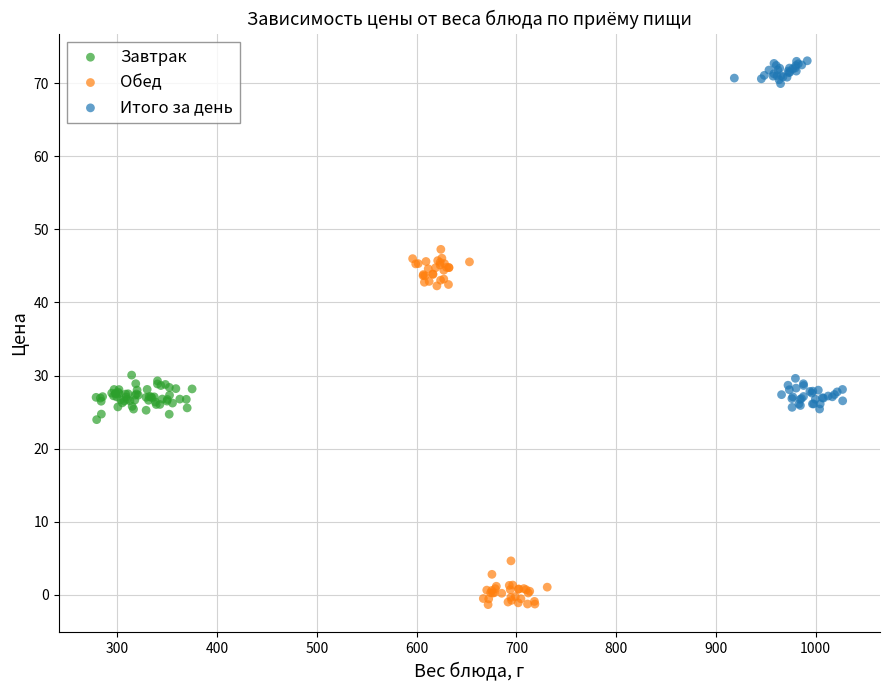

Which series contains the highest Y value?

Итого за день